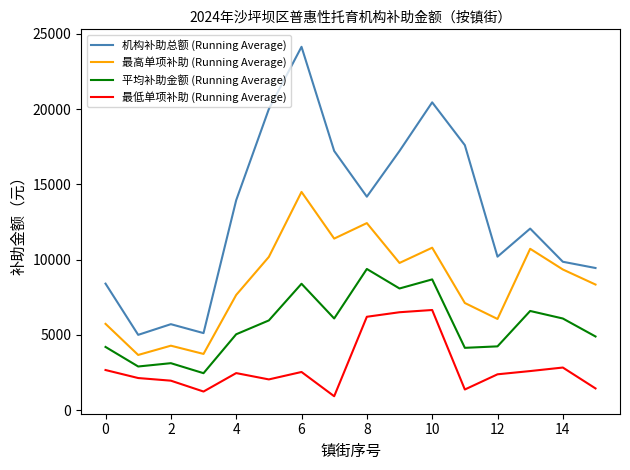

Which series has the widest spread of values?

机构补助总额 (Running Average)